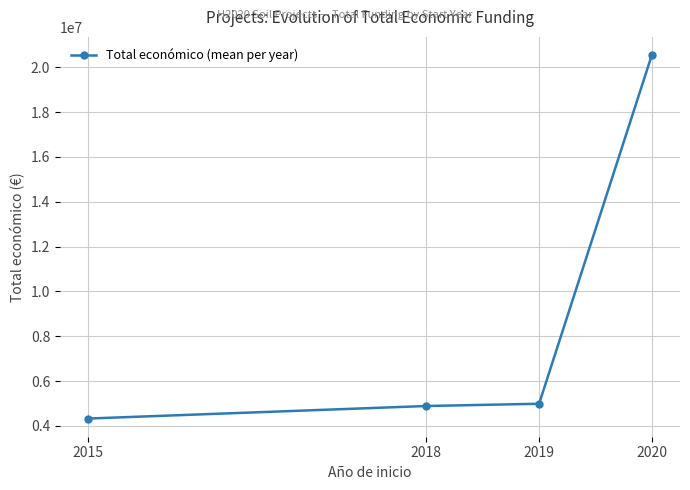

What is the minimum value shown in the chart?

4324599.3